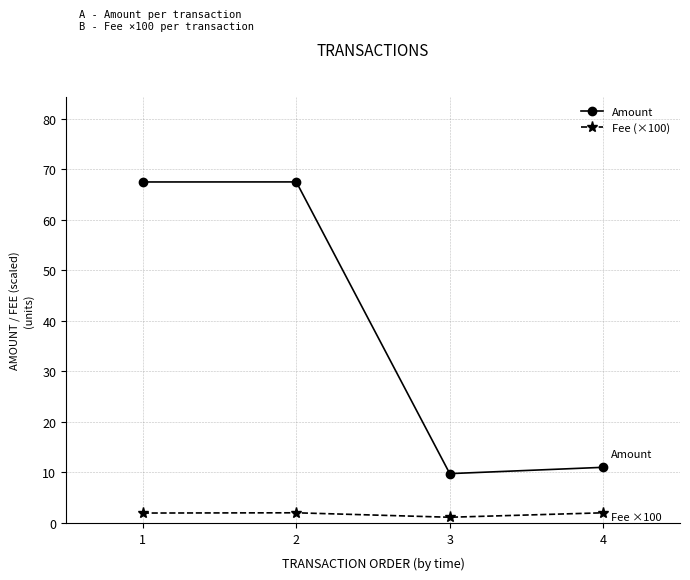

Is the value of Amount at 4 greater than the value of Fee (×100) at 2?

Yes